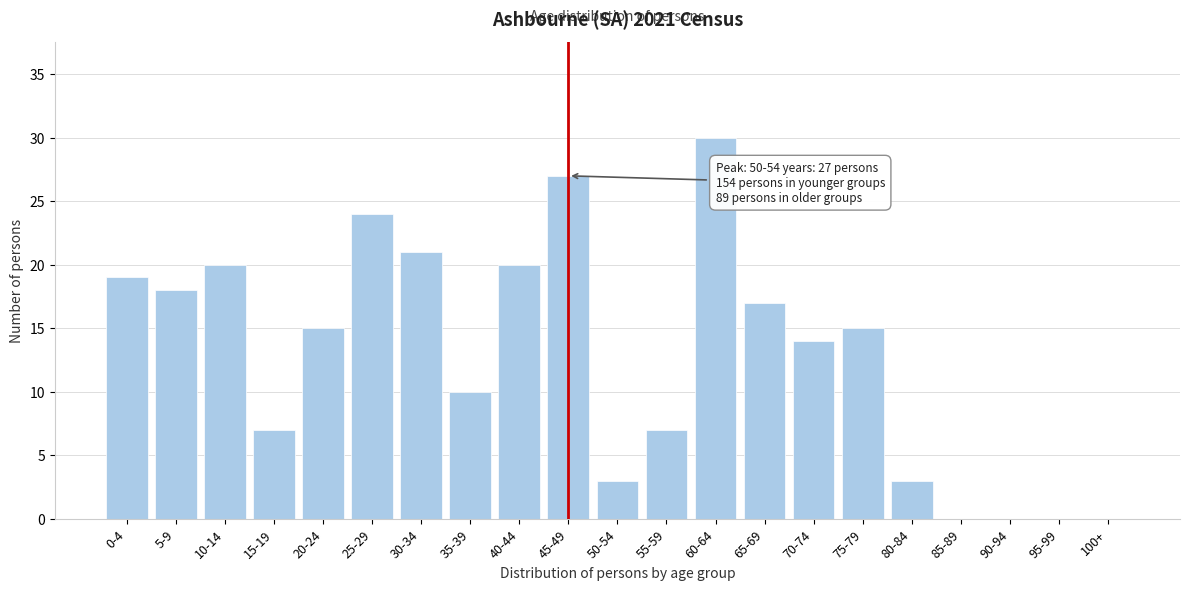

Reading right to left, what are all the values shown in this chart?

100+=0	95-99=0	90-94=0	85-89=0	80-84=3	75-79=15	70-74=14	65-69=17	60-64=30	55-59=7	50-54=3	45-49=27	40-44=20	35-39=10	30-34=21	25-29=24	20-24=15	15-19=7	10-14=20	5-9=18	0-4=19